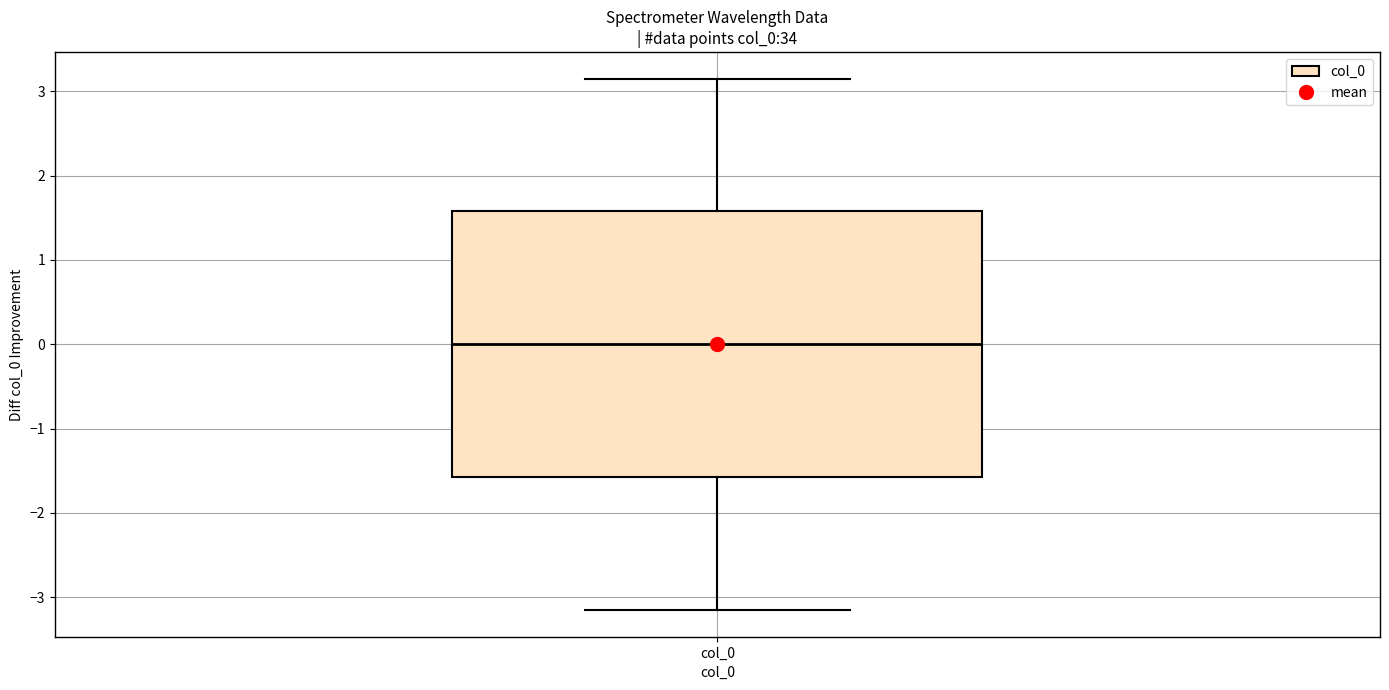

Read this box plot against the y-axis: the position of the median line, the range covered by the box, and the ends of both whiskers. The values are not printed on the chart, so give them approximately, as read against the axis.

median 0.0, box -1.6 to 1.6, whiskers -3.2 to 3.1